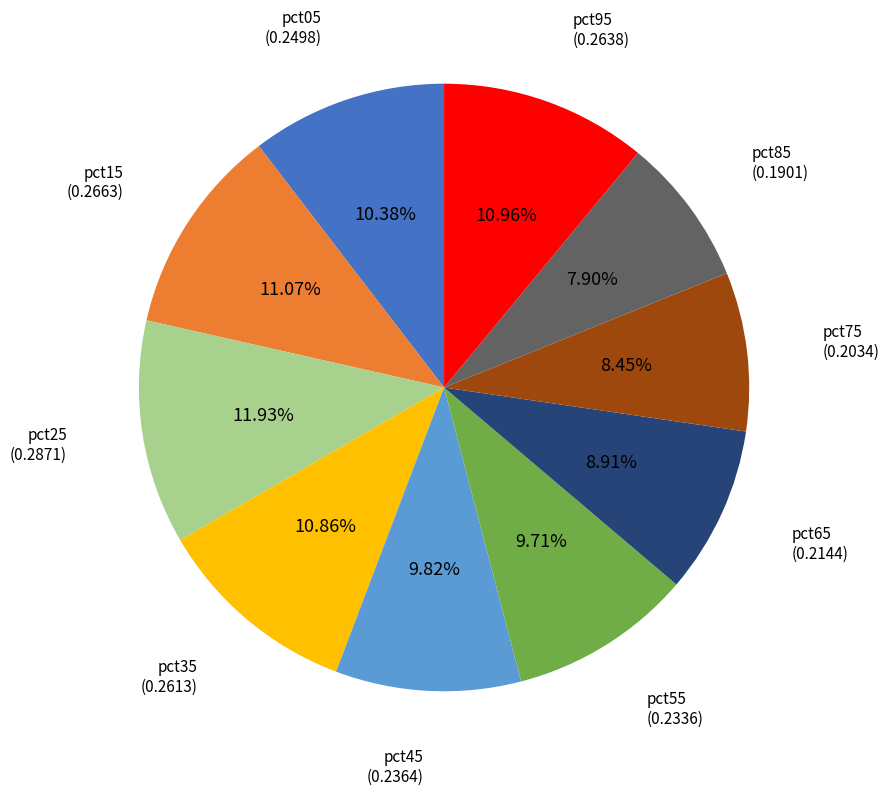

Which has a higher value, pct75 or pct55?

pct55